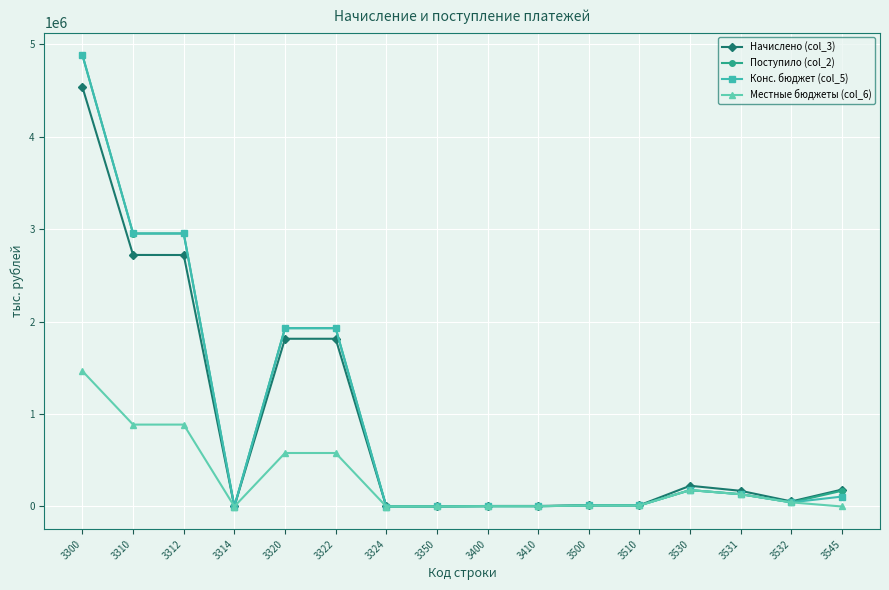

What is the lowest value of the Конс. бюджет (col_5) series?

-301